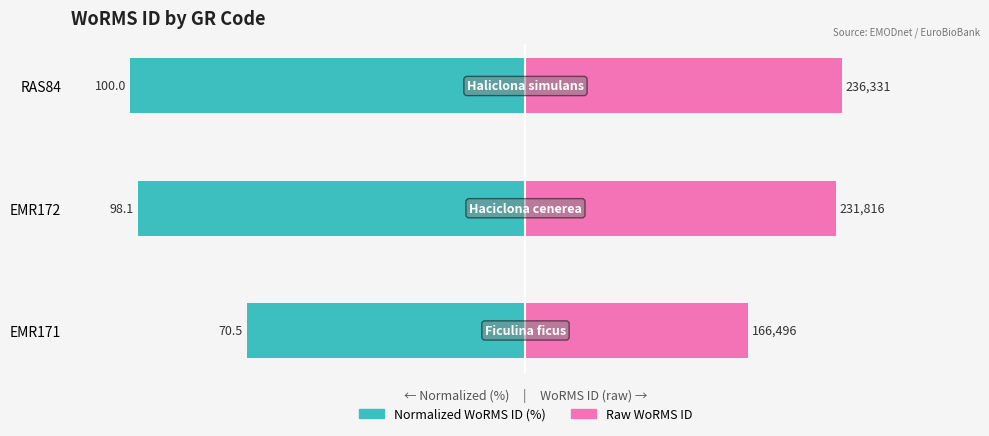

The value of WoRMS ID (raw) at 0 is 19.2. True or false?

False